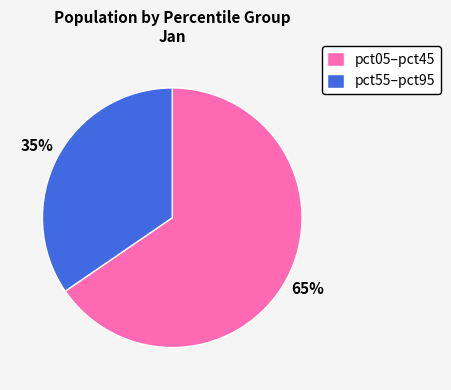

Is it true that pct55–pct95 is 28% of the pie?

False